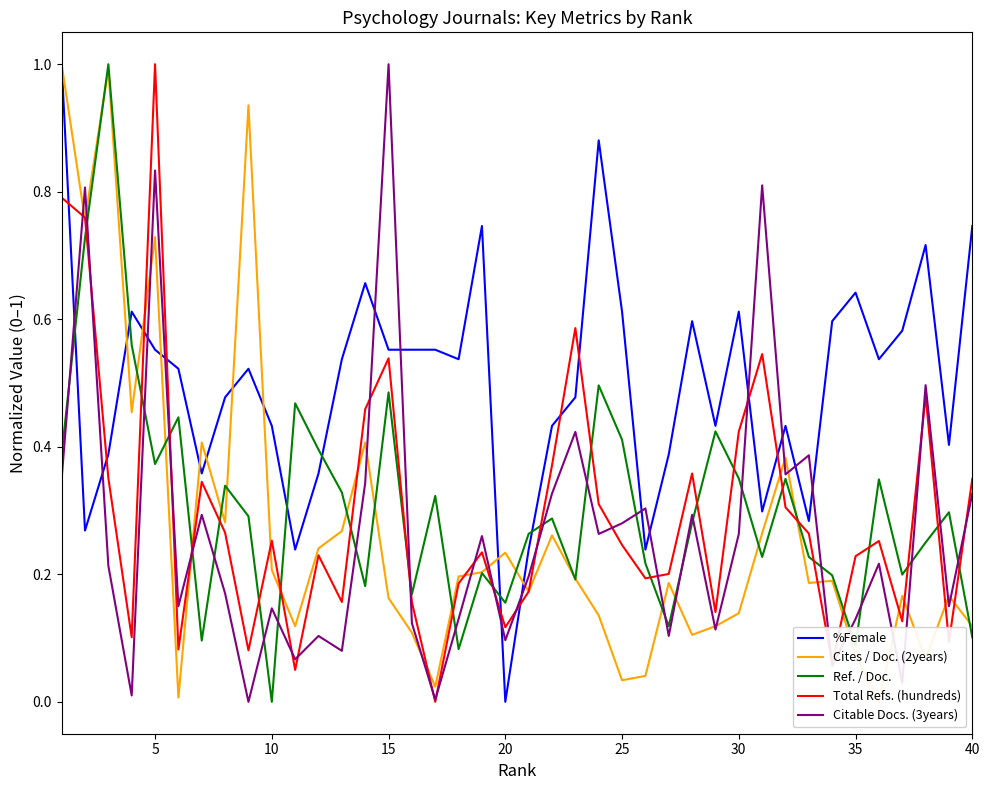

How many positive values does the Citable Docs. (3years) series have?

39